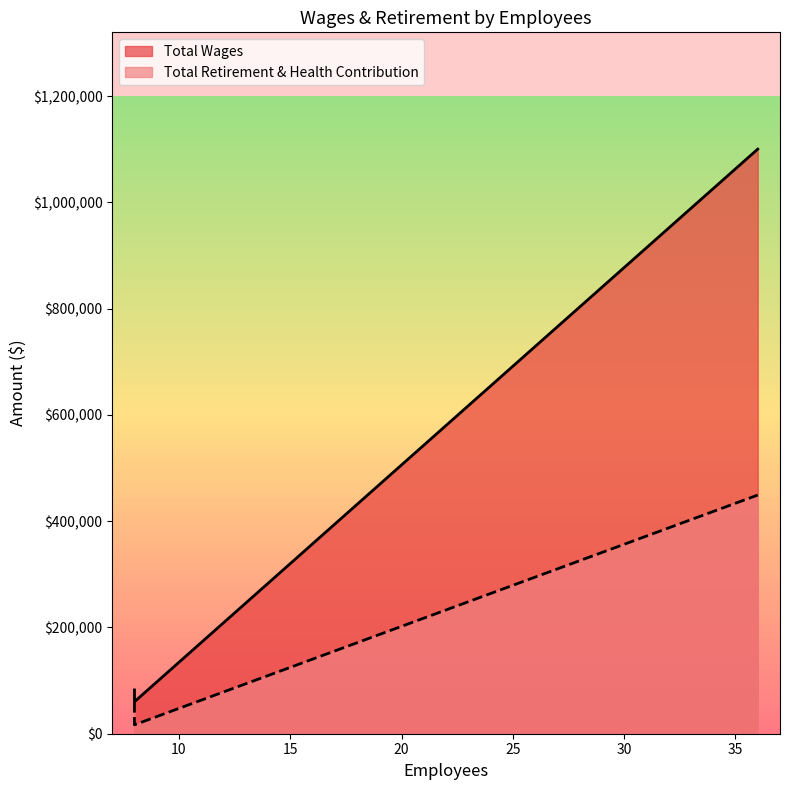

Reading right to left, transcribe all the data shown in this chart.

Total Wages: 8=60189	8=82425	36=1100236
Total Retirement & Health Contribution: 8=16814	8=59065	36=449165